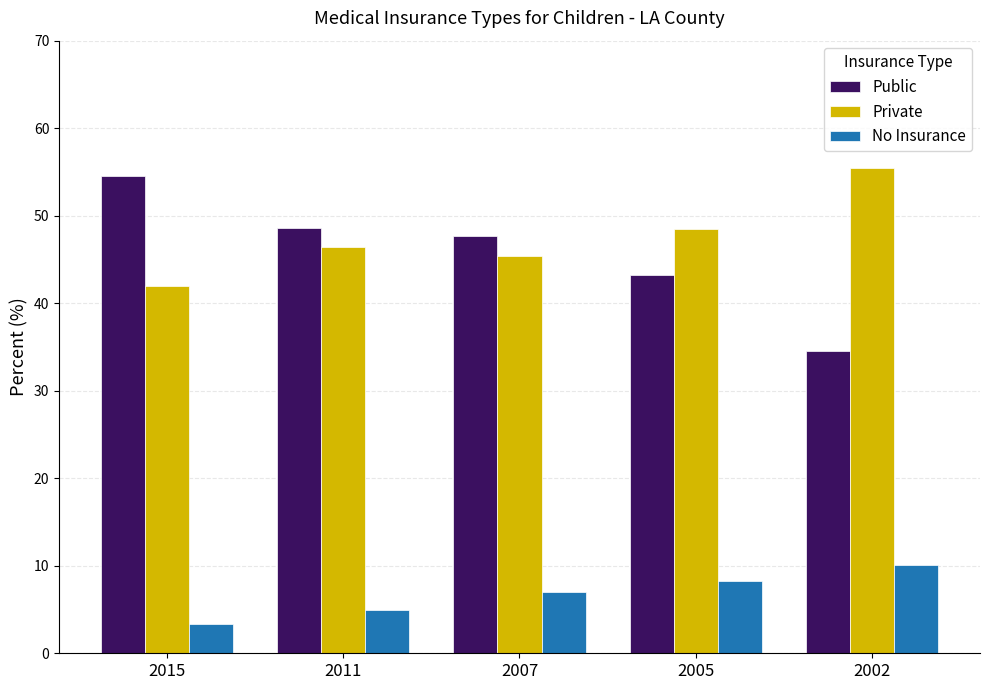

List the labels in order of No Insurance value, smallest first.

2015, 2011, 2007, 2005, 2002